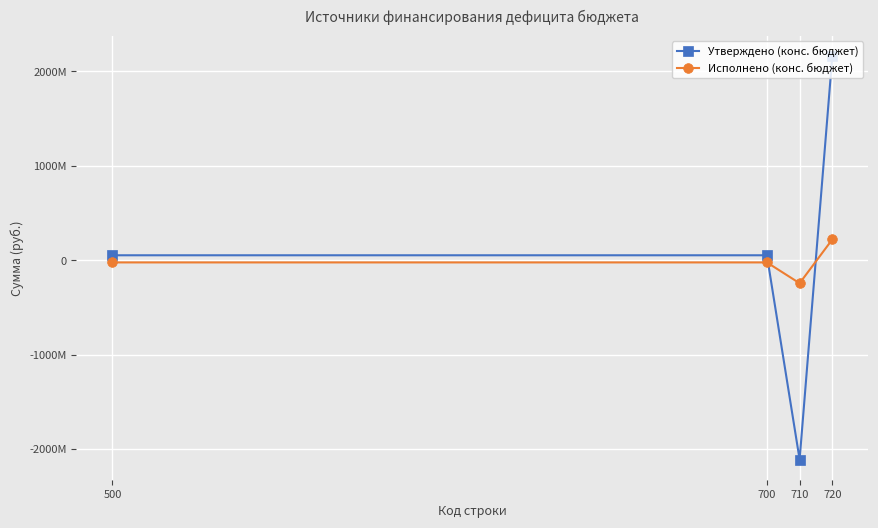

List the series in order of their peak value, lowest first.

Исполнено (конс. бюджет), Утверждено (конс. бюджет)